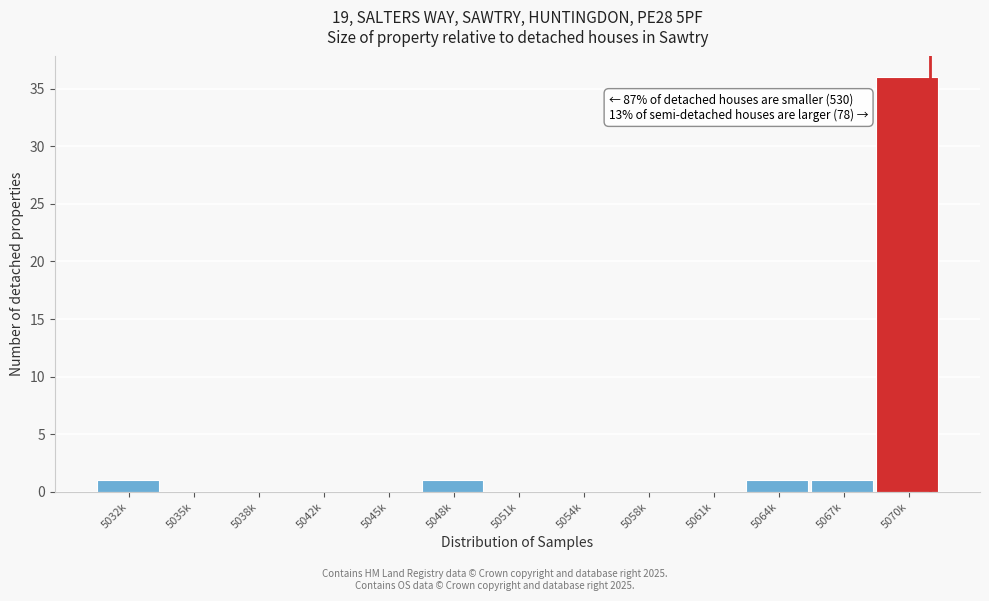

Reading left to right, what are all the values shown in this chart?

5032k=1	5035k=0	5038k=0	5042k=0	5045k=0	5048k=1	5051k=0	5054k=0	5058k=0	5061k=0	5064k=1	5067k=1	5070k=36